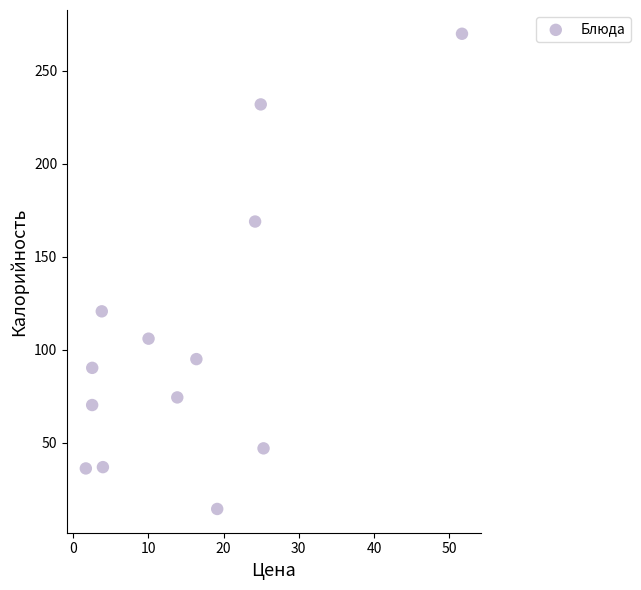

What is the range of X values (max minus min)?

50.0